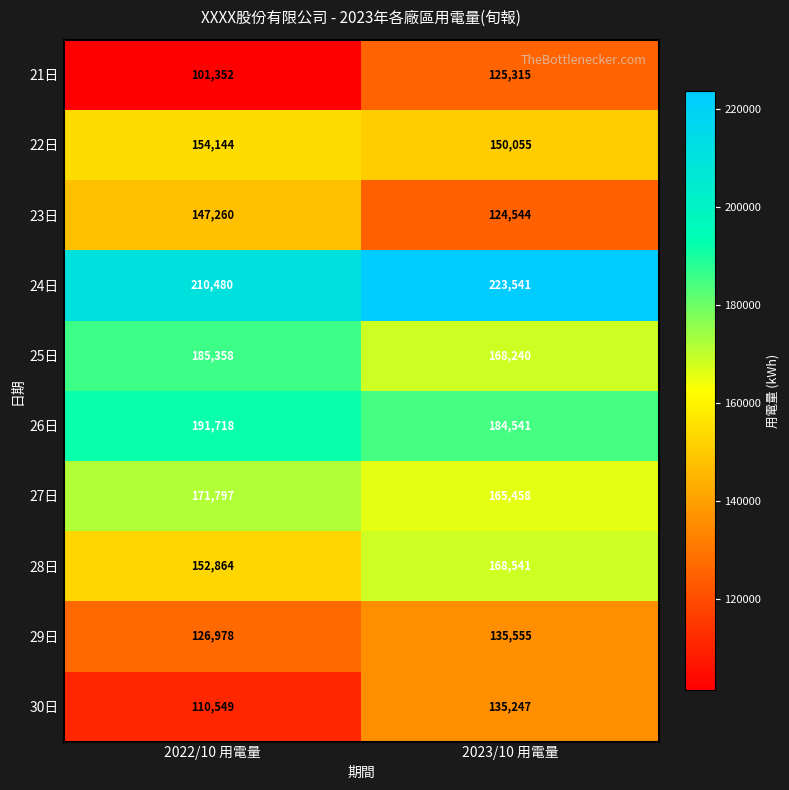

Read the 25日 value at 2023/10 用電量, to the nearest 10.

168240